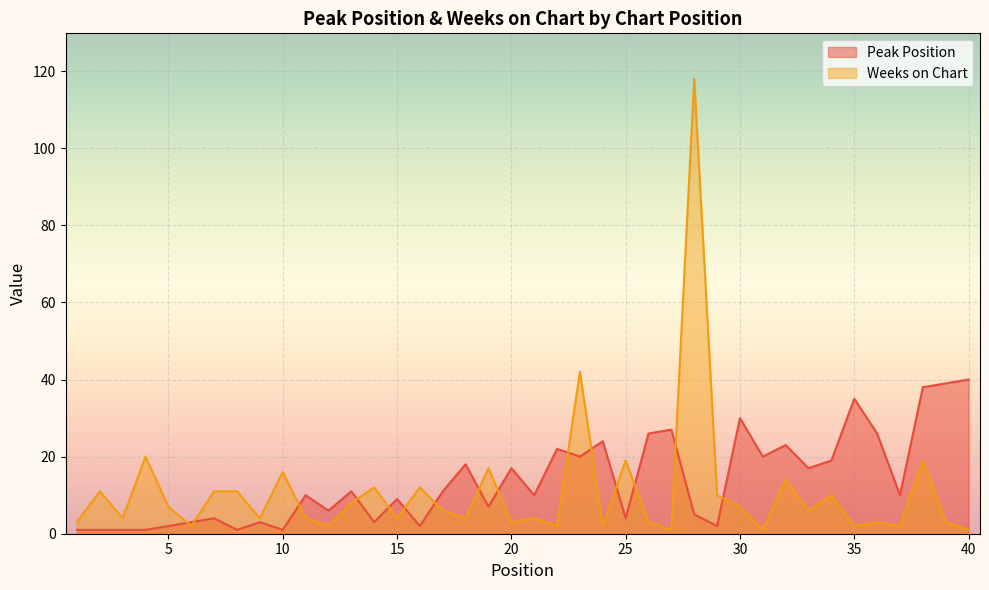

At which label is Peak Position closest to 20?

23